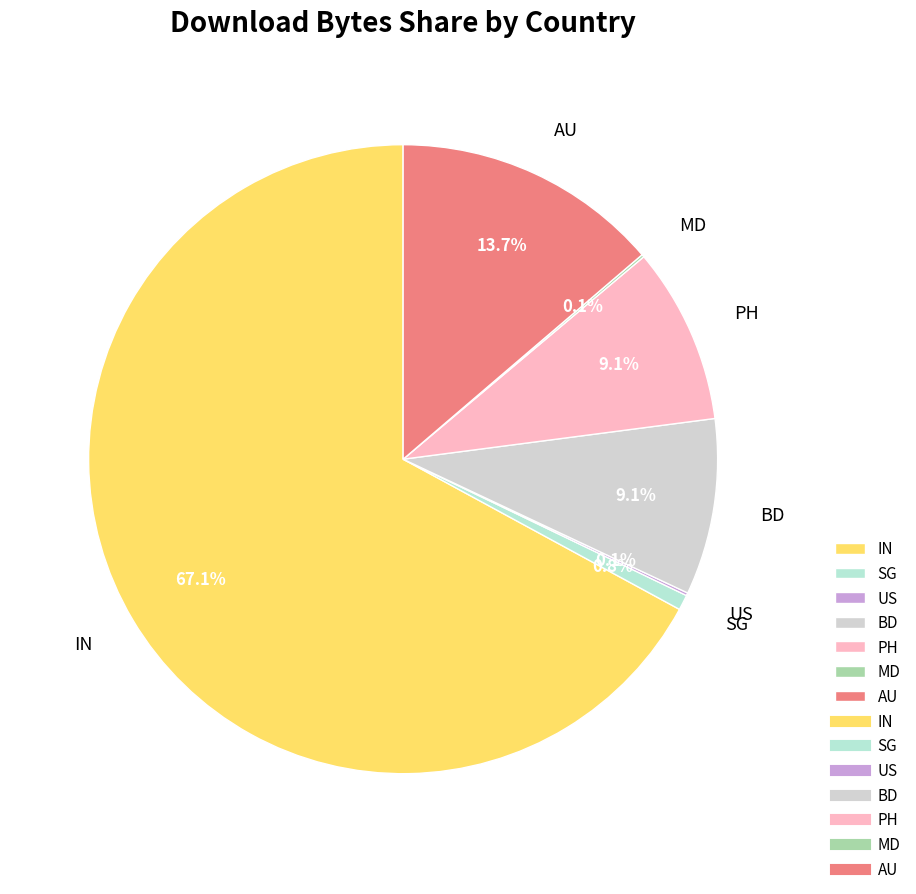

To the nearest percent, what portion does IN represent?

67%